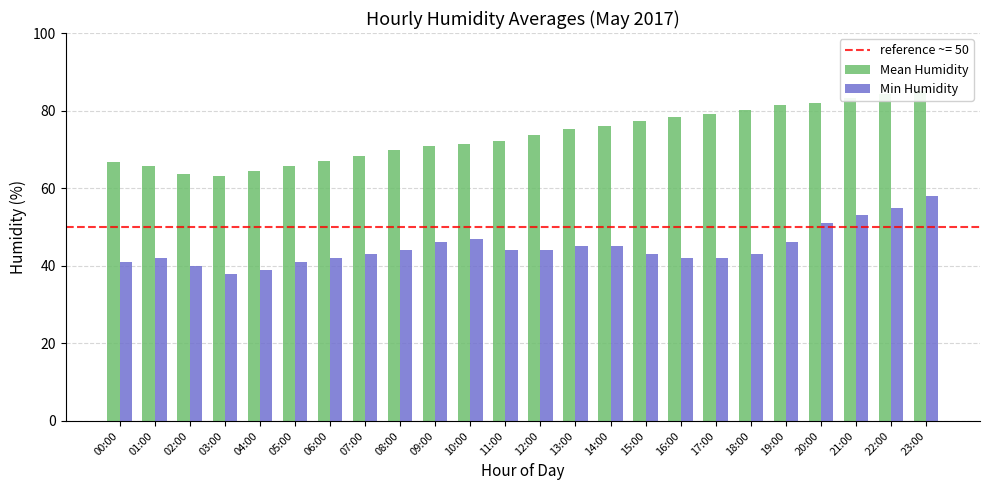

Reading right to left, list all the values displayed in this chart.

Mean Humidity: 85.2	84.3	83.2	82.1	81.4	80.2	79.2	78.3	77.2	76.1	75.3	73.7	72.1	71.3	70.8	69.8	68.3	67.1	65.8	64.5	63.2	63.8	65.8	66.8
Min Humidity: 58.0	55.0	53.0	51.0	46.0	43.0	42.0	42.0	43.0	45.0	45.0	44.0	44.0	47.0	46.0	44.0	43.0	42.0	41.0	39.0	38.0	40.0	42.0	41.0